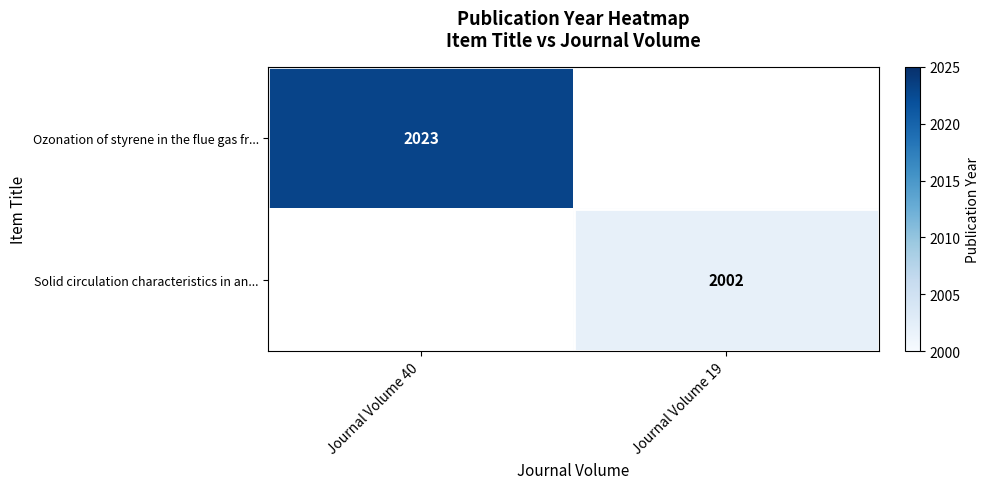

The Ozonation of styrene in the flue gas fr... series shows 3489 at Journal Volume 40. True or false?

False